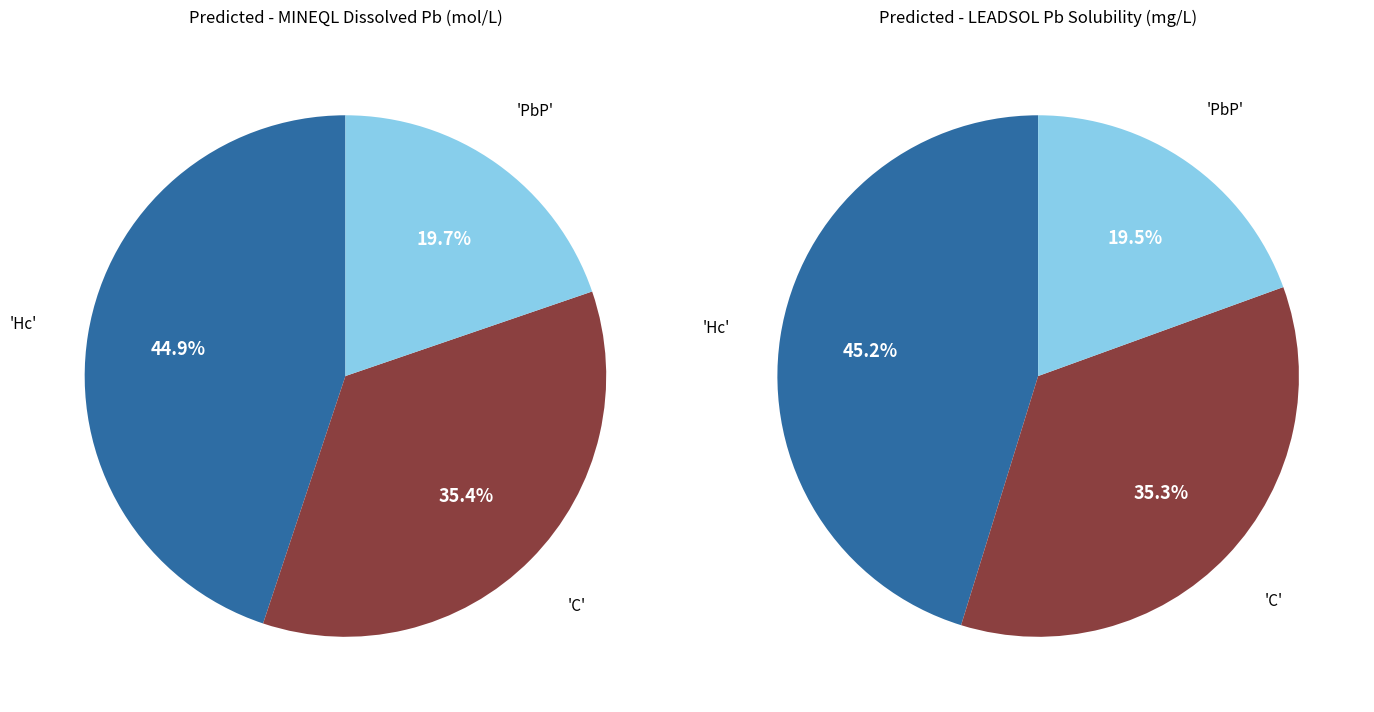

Is there a majority slice in this chart?

No